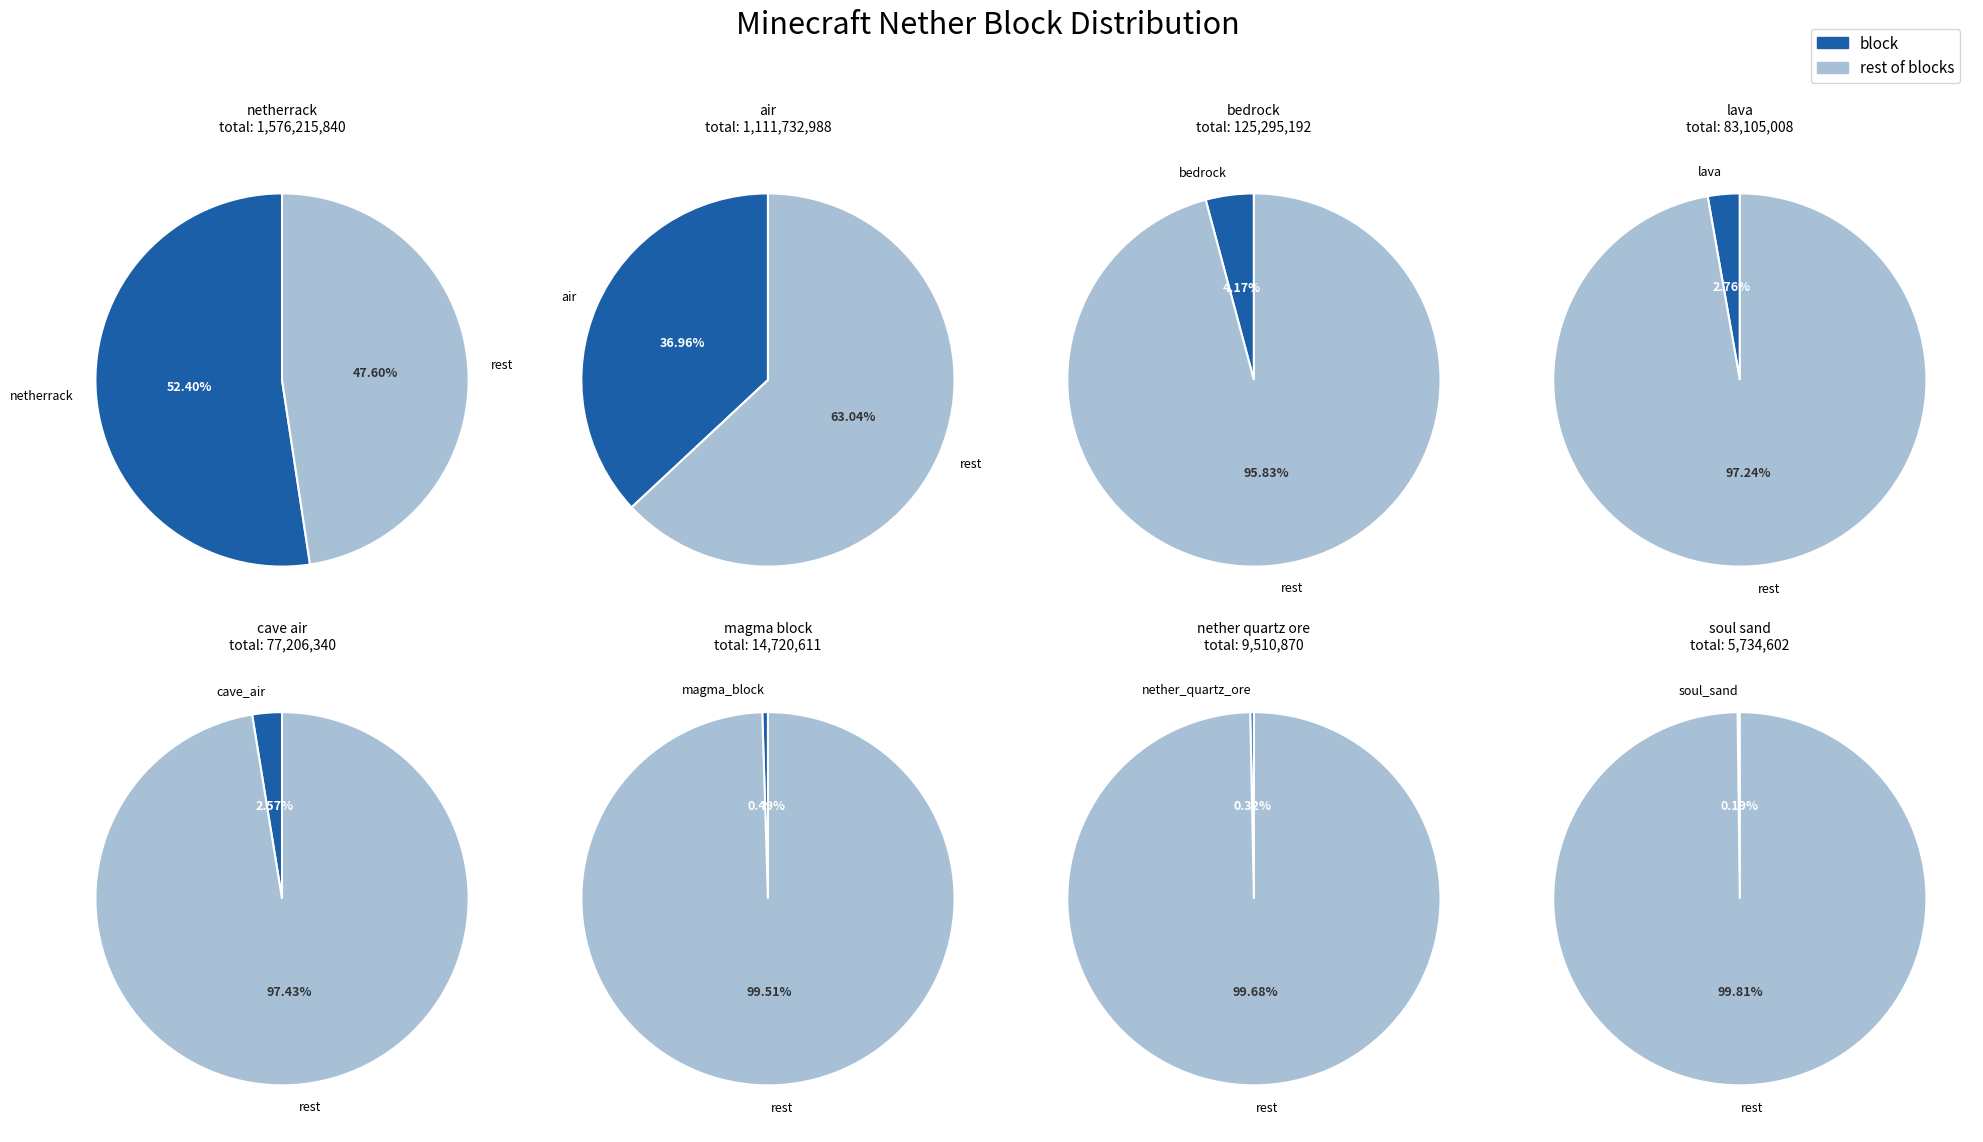

What is the largest slice in the pie chart?

minecraft:netherrack